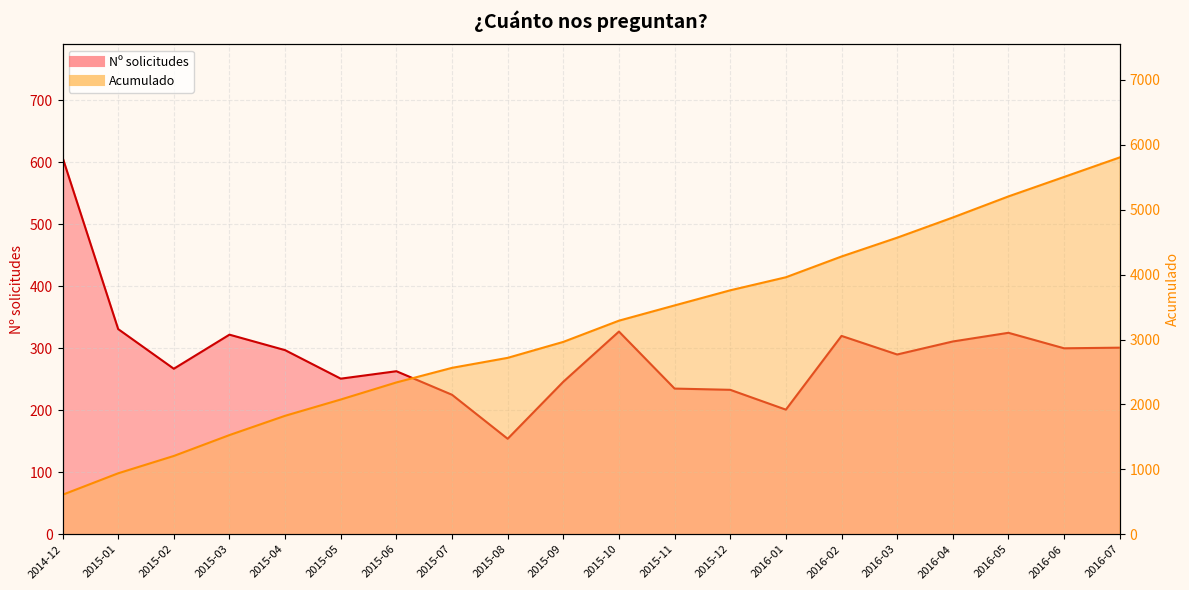

Which series has the largest total across all categories?

Acumulado